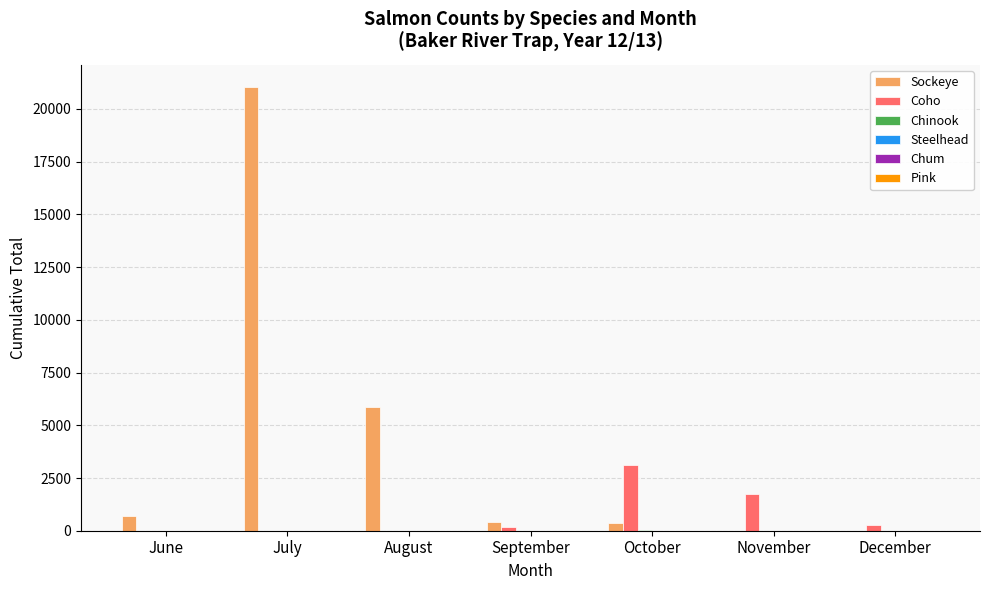

What is the sum of all Coho values?

5273